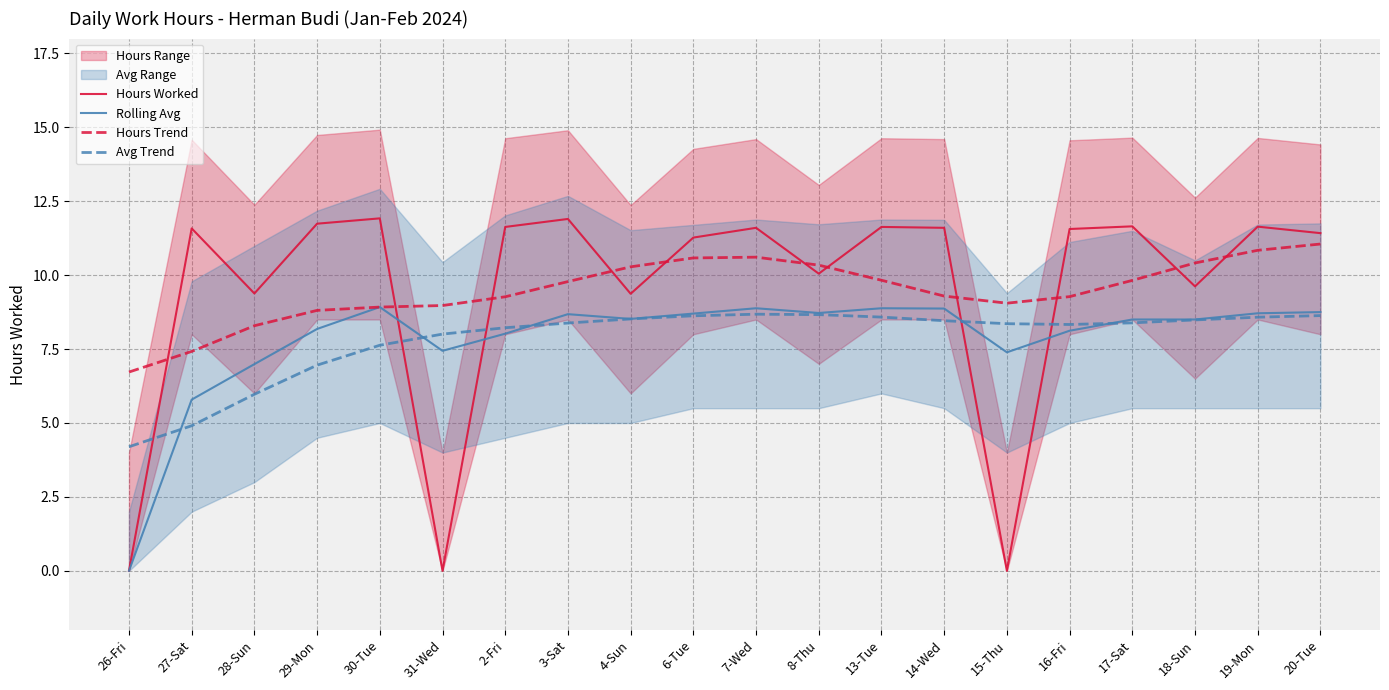

True or false: Hours Trend and Rolling Avg intersect in this chart.

False